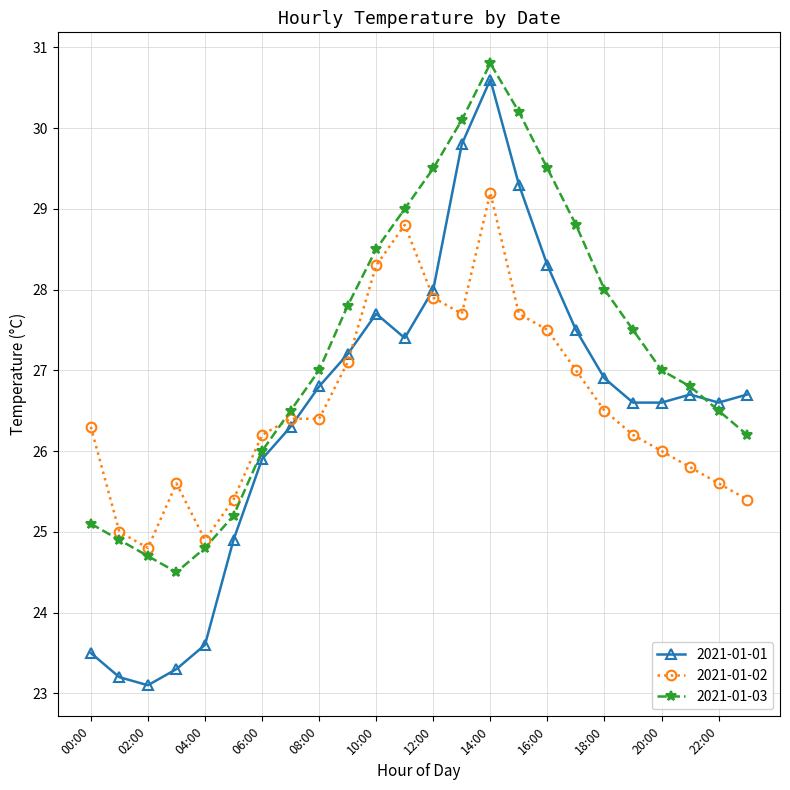

How many interior local valleys does the 2021-01-03 series have?

1